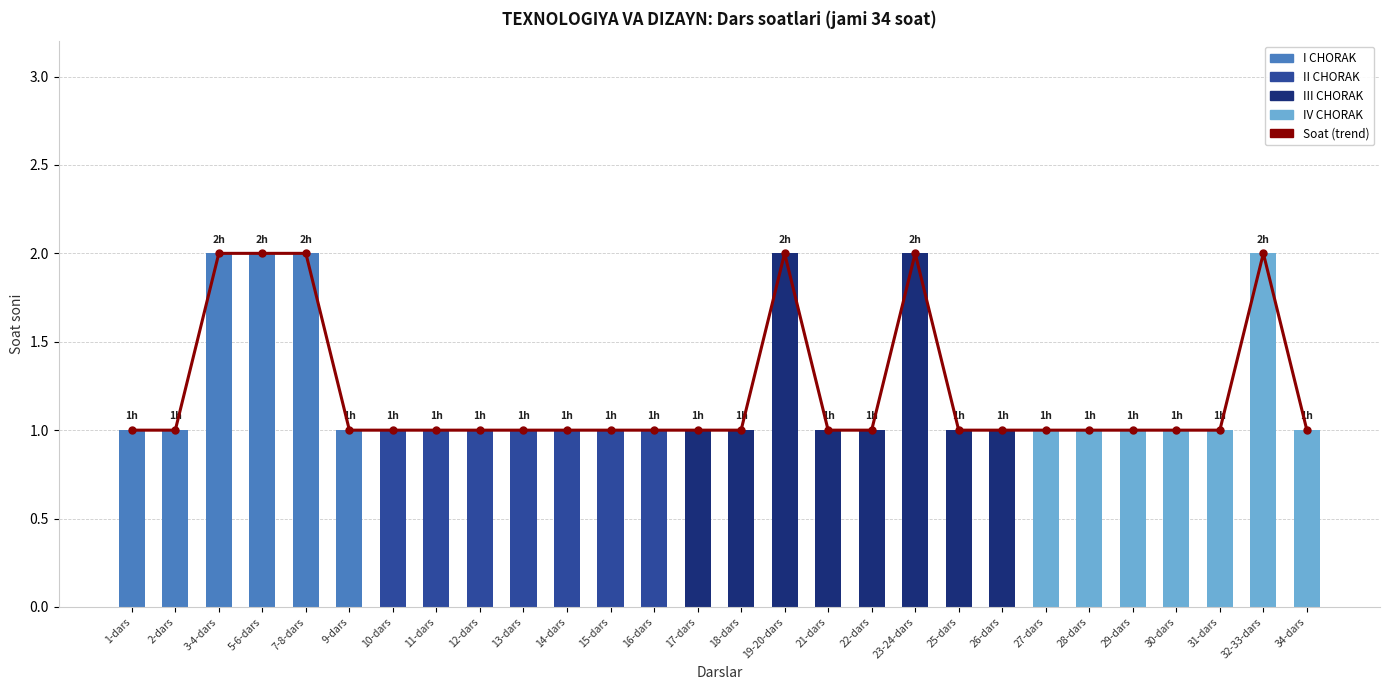

What is the difference between the maximum and minimum values?

1